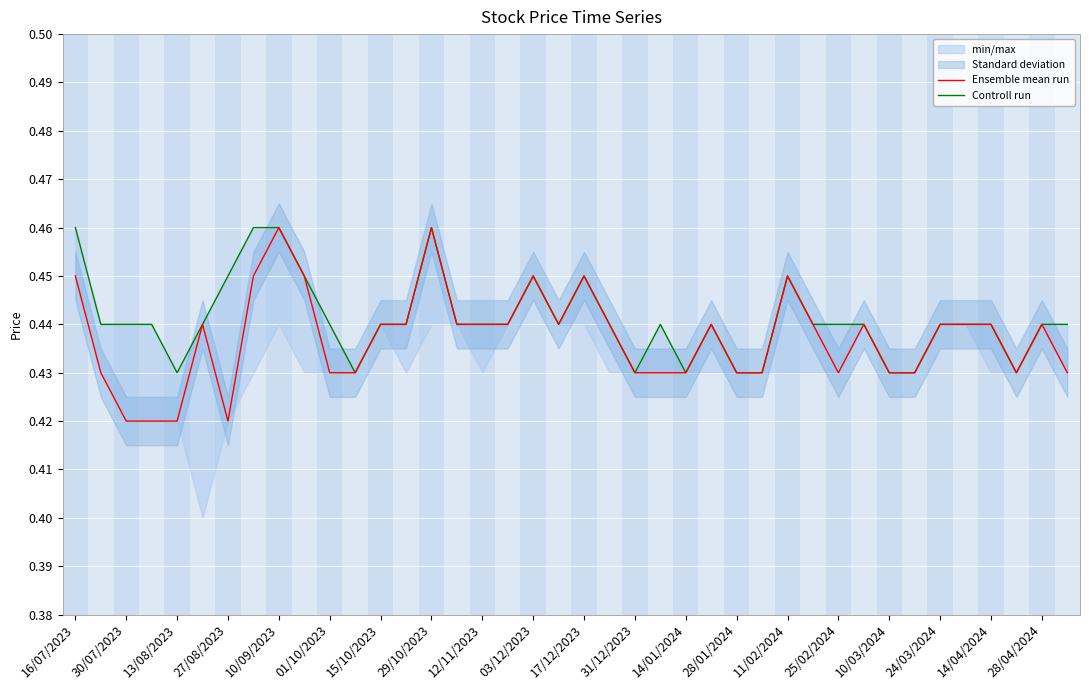

What is the minimum value shown in the chart?

0.4